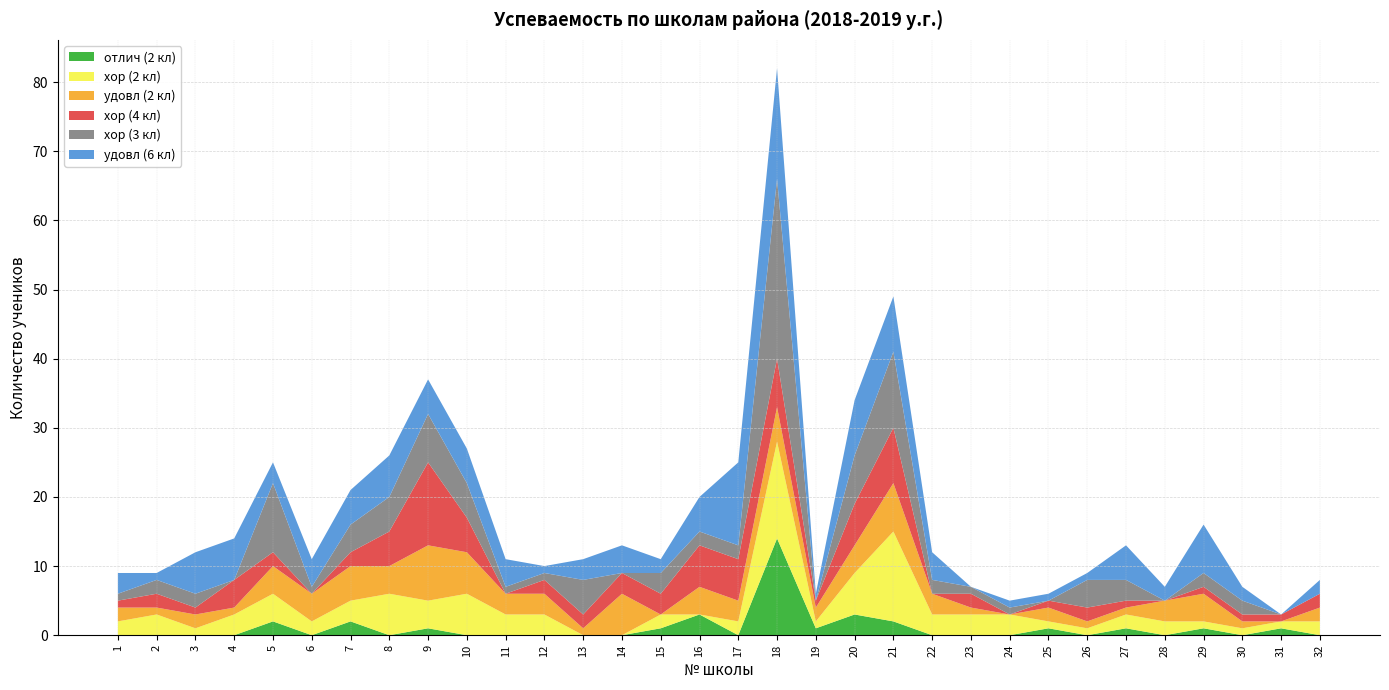

Reading left to right, extract all data points from this chart.

отлич (2 кл): 0	0	0	0	2	0	2	0	1	0	0	0	0	0	1	3	0	14	1	3	2	0	0	0	1	0	1	0	1	0	1	0
хор (2 кл): 2	3	1	3	4	2	3	6	4	6	3	3	0	0	2	0	2	14	1	6	13	3	3	3	1	1	2	2	1	1	1	2
удовл (2 кл): 2	1	2	1	4	4	5	4	8	6	3	3	1	6	0	4	3	5	2	4	7	3	1	0	2	1	1	3	4	1	0	2
хор (4 кл): 1	2	1	4	2	0	2	5	12	5	0	2	2	3	3	6	6	7	1	6	8	0	2	0	1	2	1	0	1	1	1	2
хор (3 кл): 1	2	2	0	10	1	4	5	7	5	1	1	5	0	3	2	2	26	0	7	11	2	1	1	0	4	3	0	2	2	0	0
удовл (6 кл): 3	1	6	6	3	4	5	6	5	5	4	1	3	4	2	5	12	16	1	8	8	4	0	1	1	1	5	2	7	2	0	2